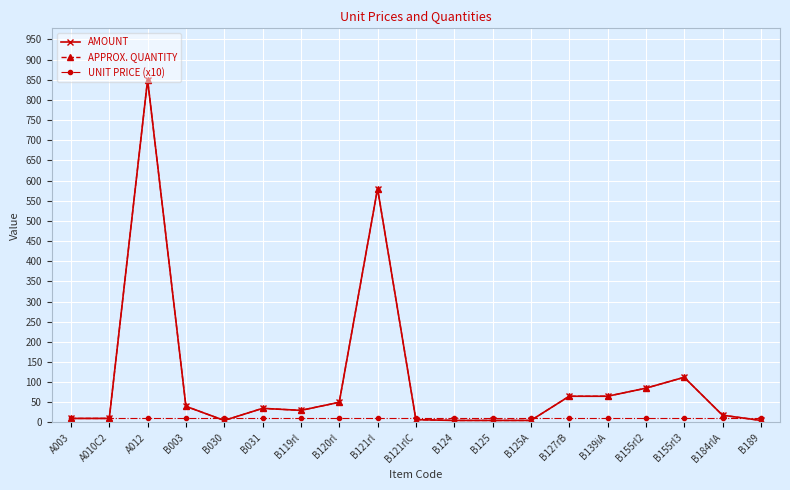

Is this an area chart (filled region under the line)?

No